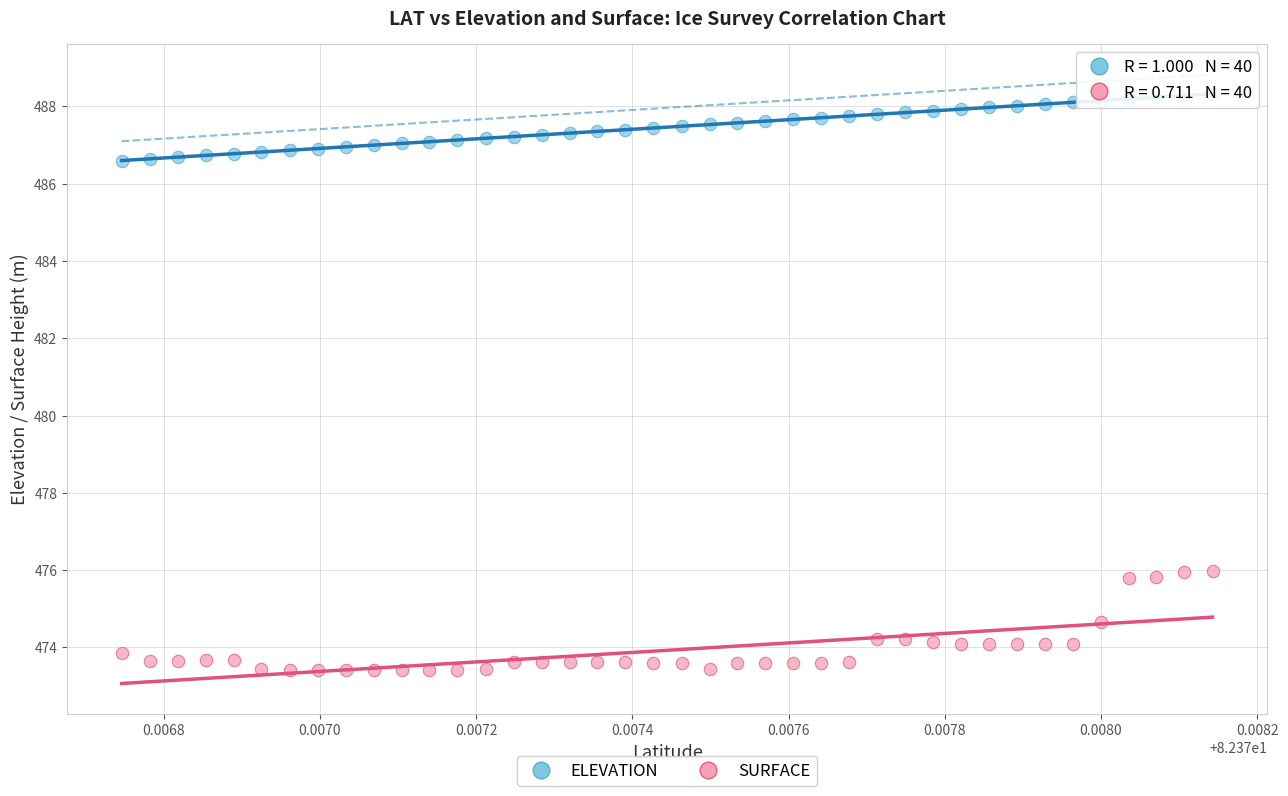

Which series reaches the maximum Y coordinate?

ELEVATION